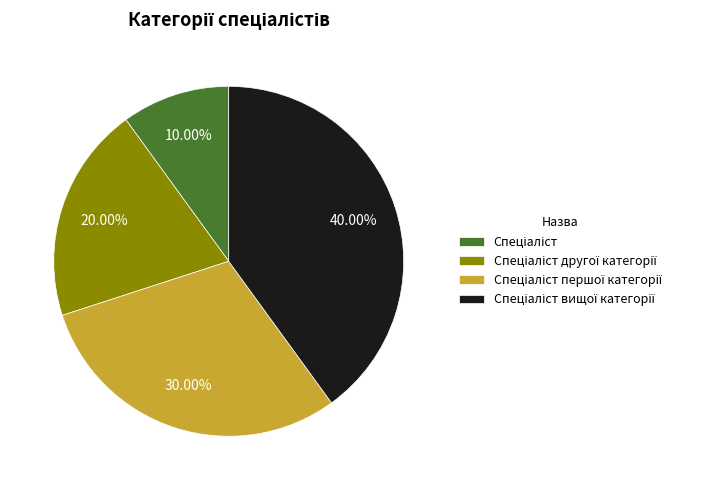

Is there a majority slice in this chart?

No